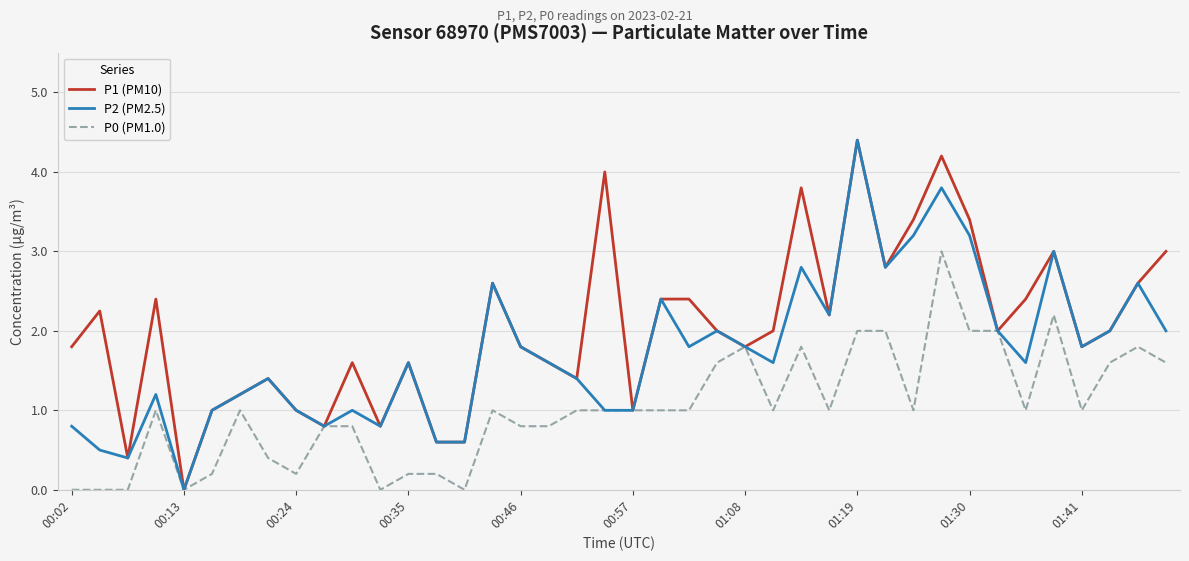

What is the maximum value shown in the chart?

4.4